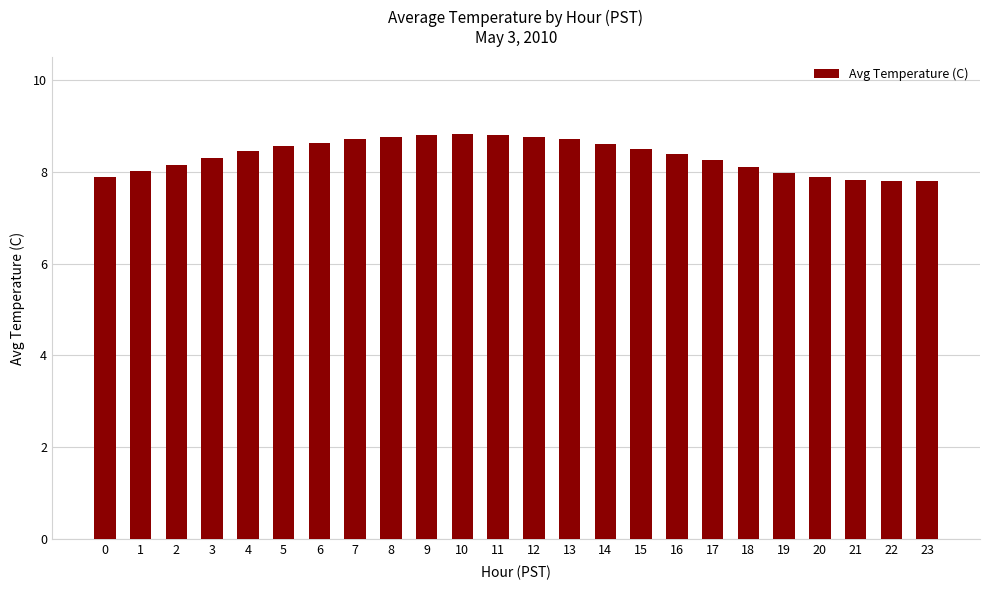

What is the greatest value displayed?

8.8